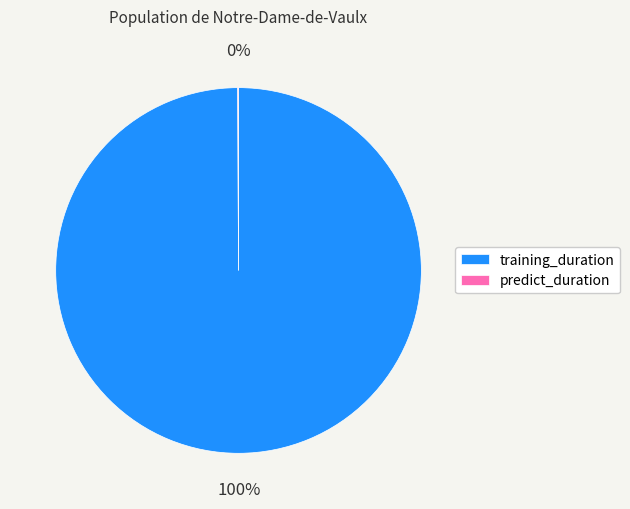

Which category accounts for the majority?

training_duration